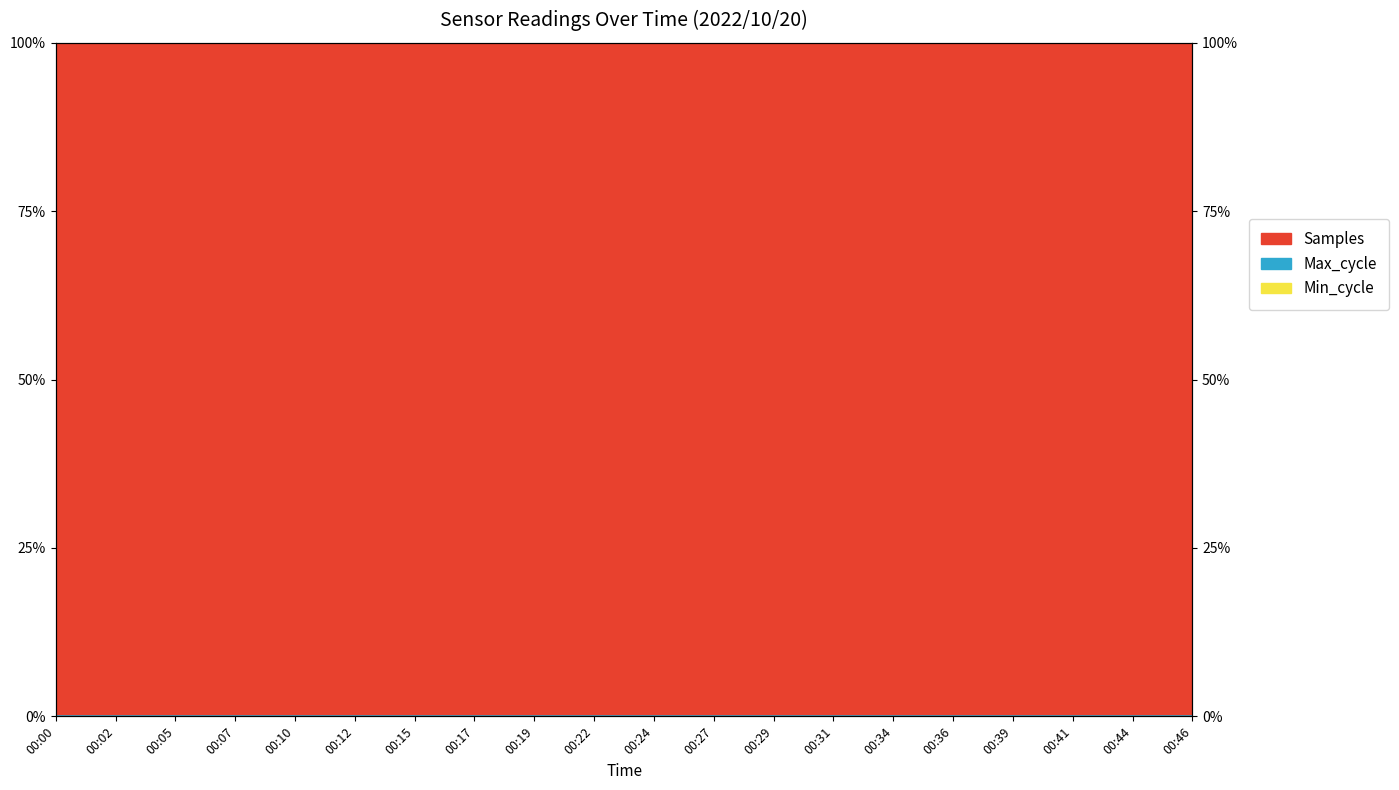

Which series has the largest total across all categories?

Samples